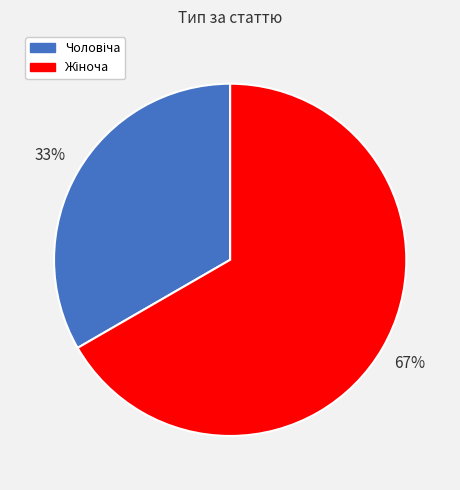

Is there any slice that represents more than half of the pie?

Yes